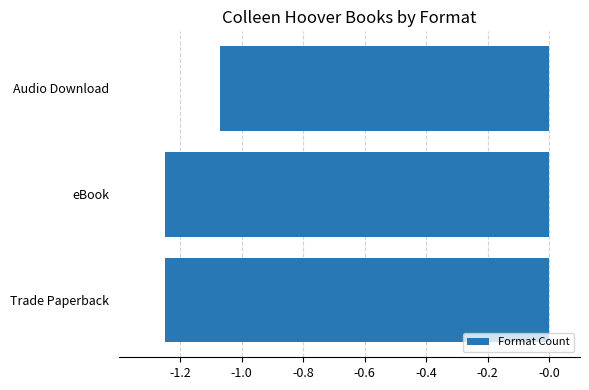

What is the sum of all values?

-3.6